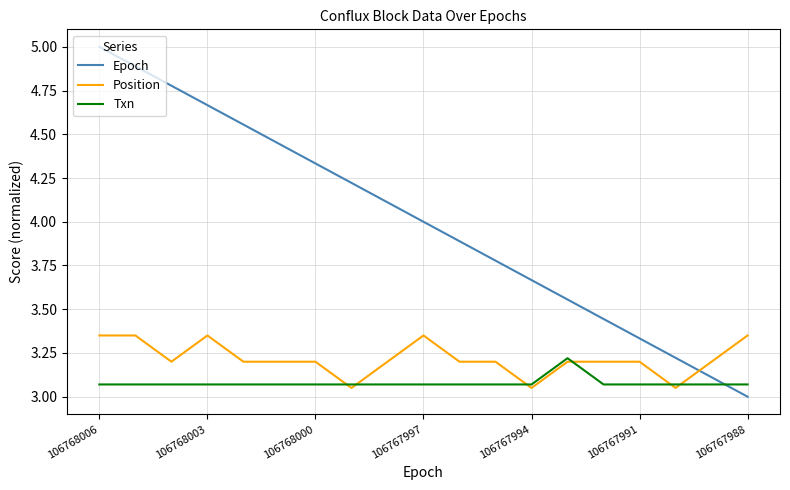

Does the chart display data point markers on the line(s)?

No